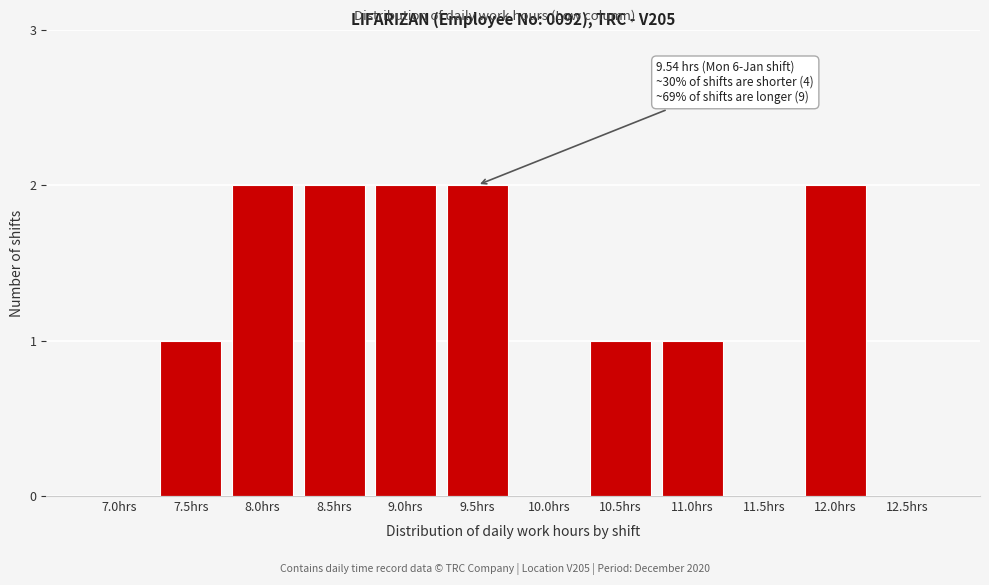

Reading left to right, list all the values displayed in this chart.

7.0hrs=0	7.5hrs=1	8.0hrs=2	8.5hrs=2	9.0hrs=2	9.5hrs=2	10.0hrs=0	10.5hrs=1	11.0hrs=1	11.5hrs=0	12.0hrs=2	12.5hrs=0